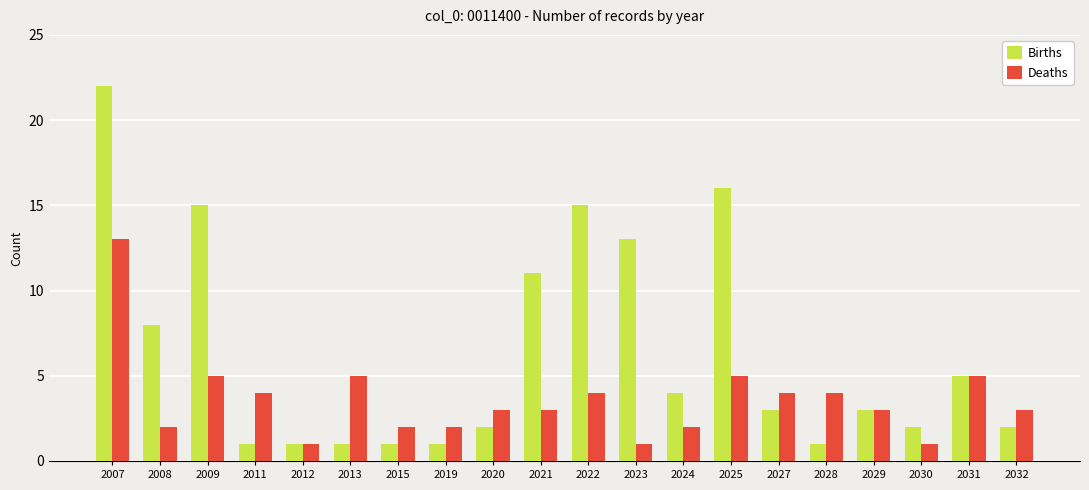

At which label is Births closest to 11?

2021